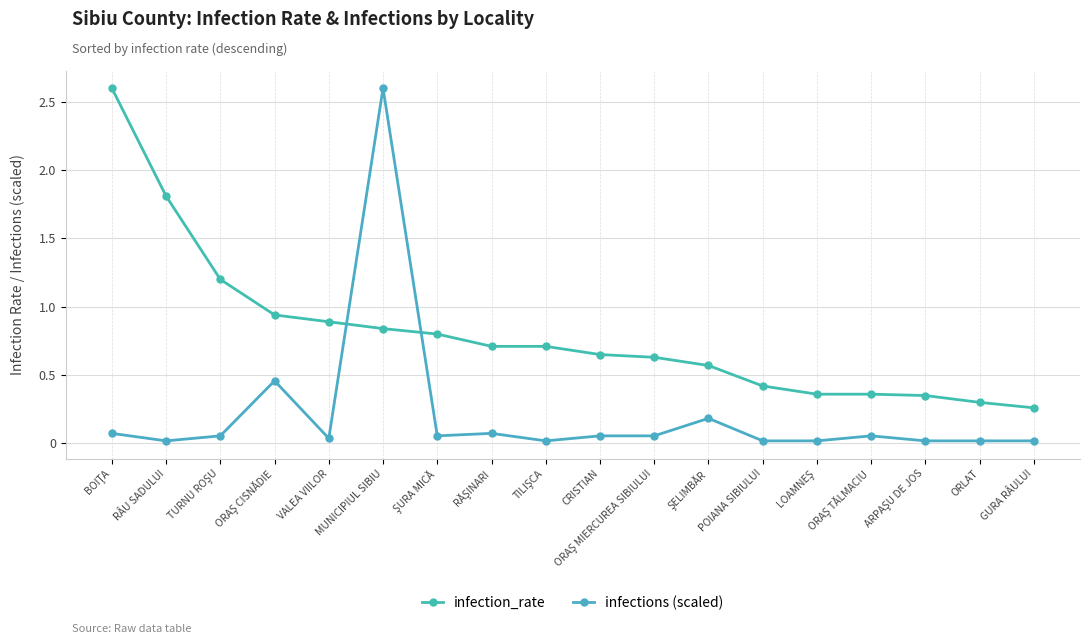

How many lines are shown in the chart?

2